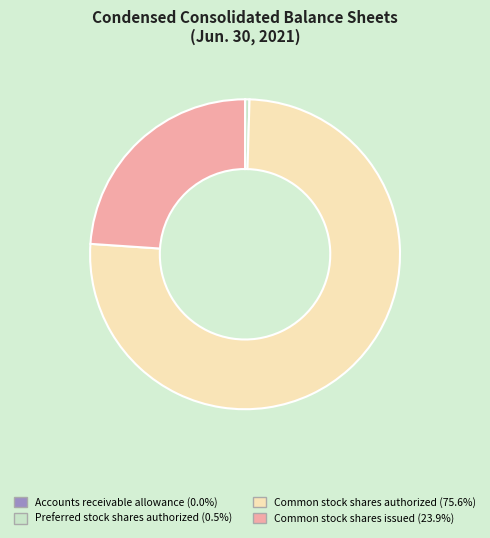

Which category has the biggest portion of the pie?

Common stock shares authorized